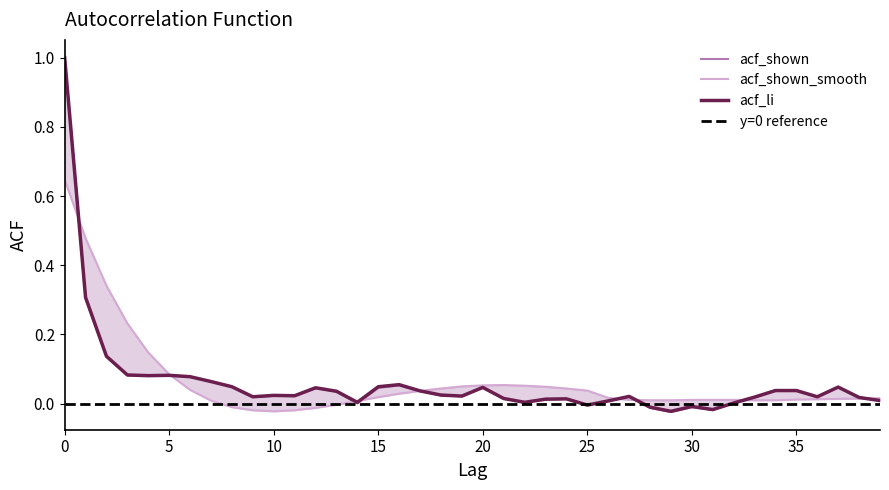

Is this an area chart (filled region under the line)?

No